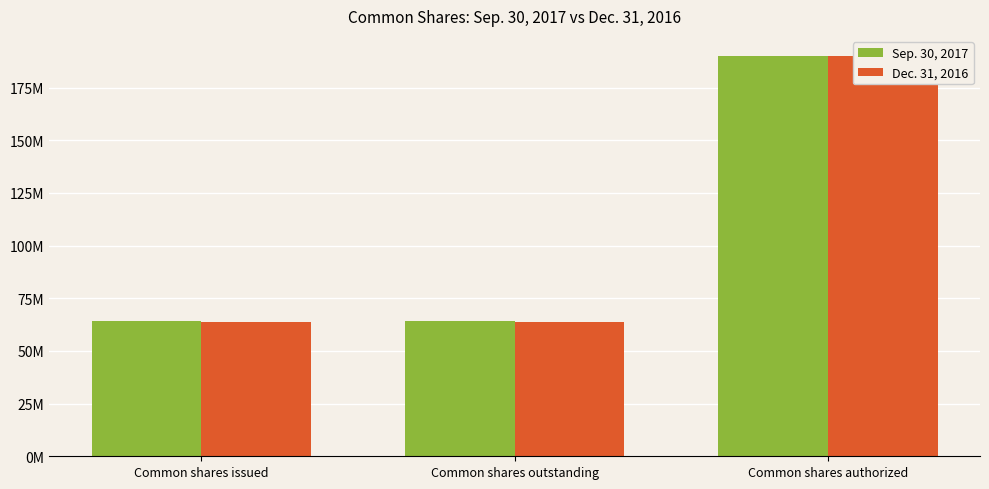

Is the value of Sep. 30, 2017 at Common shares issued greater than the value of Dec. 31, 2016 at Common shares authorized?

No